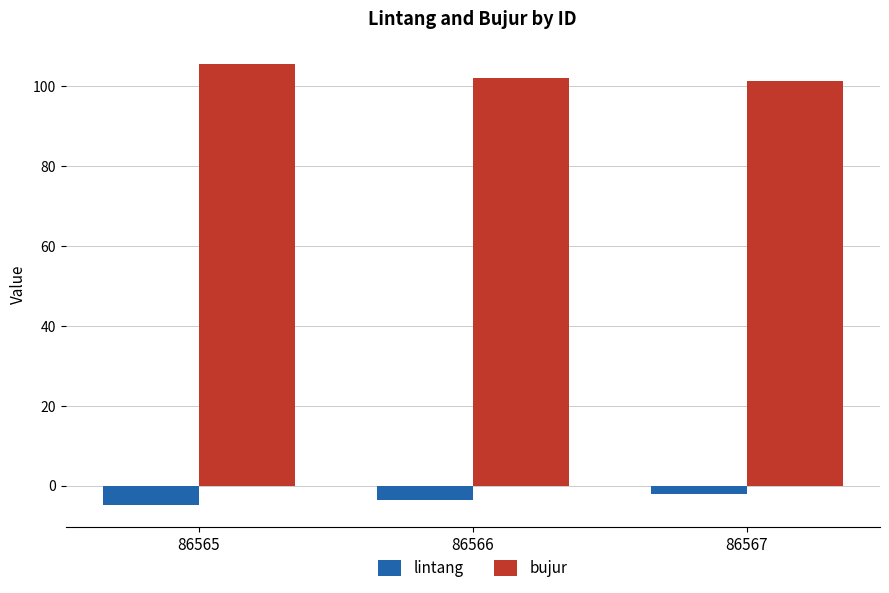

The lintang series shows -4.9 at 86565. True or false?

True